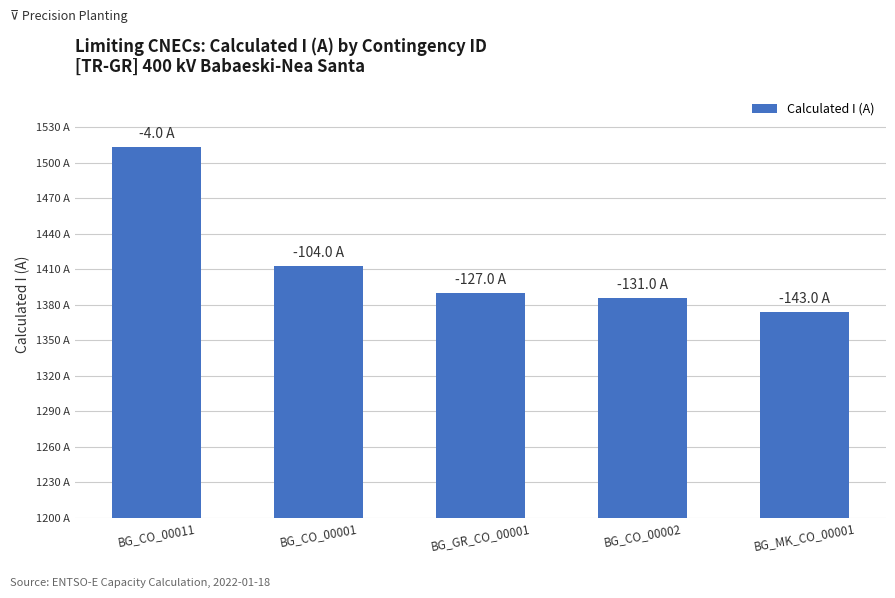

What is the value of the 1st bar from the left?

1513